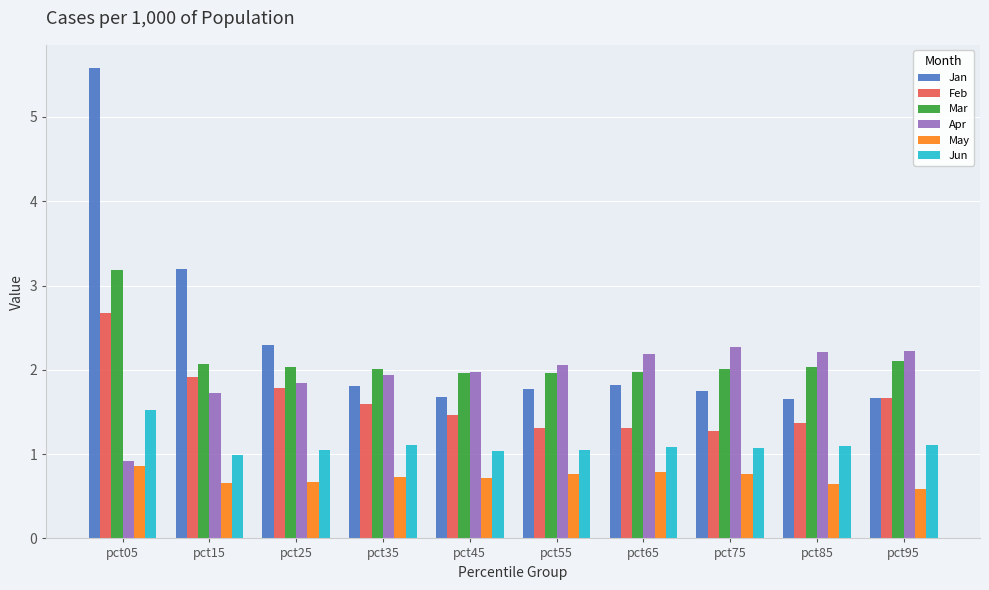

How many data points does each series have?

10